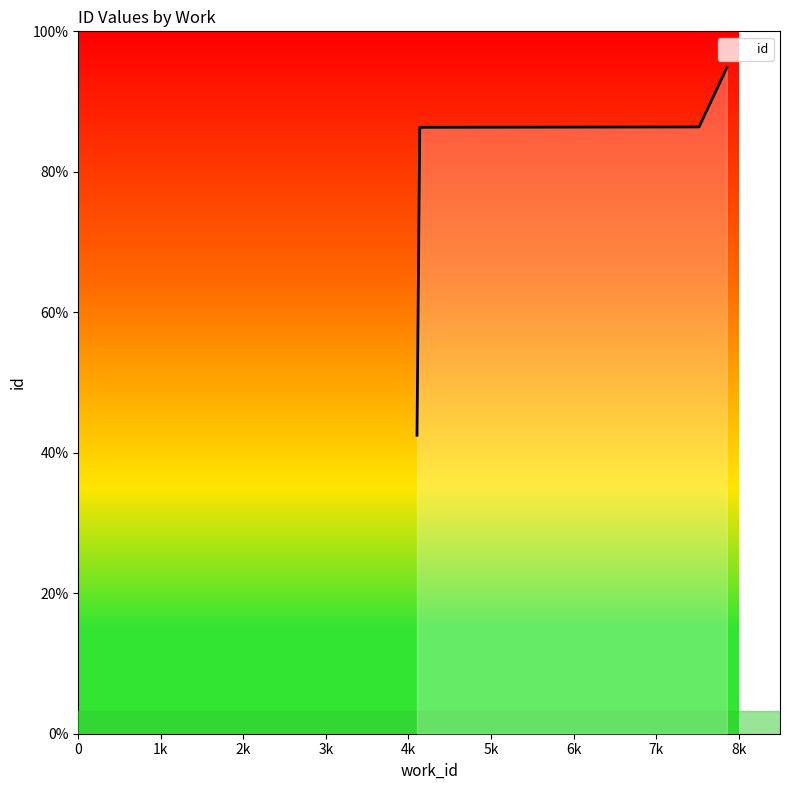

At which label does the data first exceed 21584?

7520